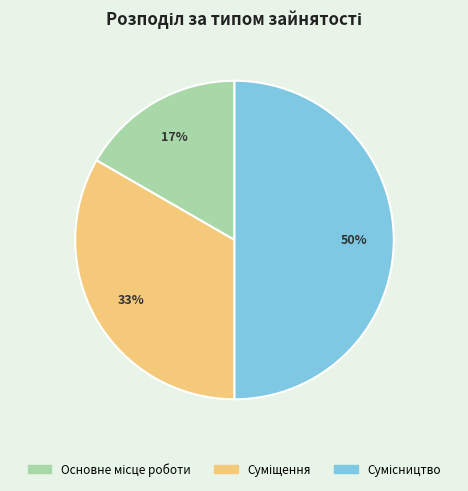

To the nearest percent, what is the average slice percentage?

33%